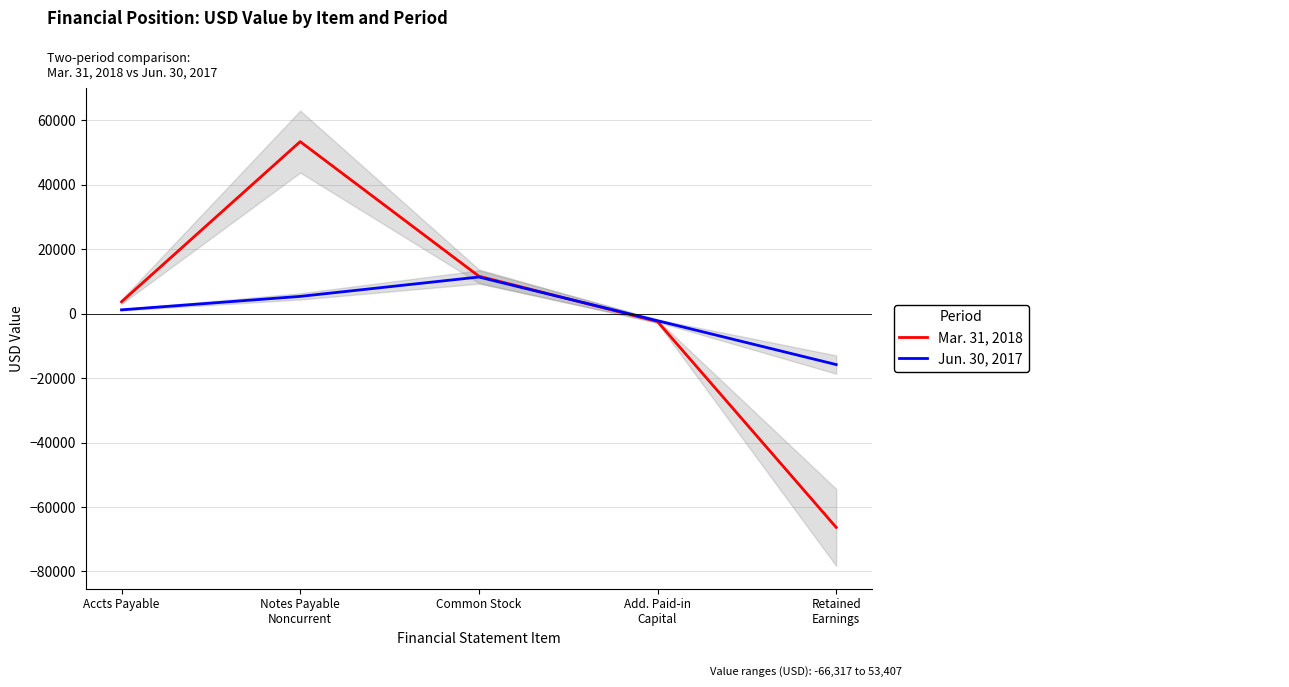

Between which two adjacent categories do Mar. 31, 2018 and Jun. 30, 2017 first intersect?

Common Stock and Add. Paid-in
Capital